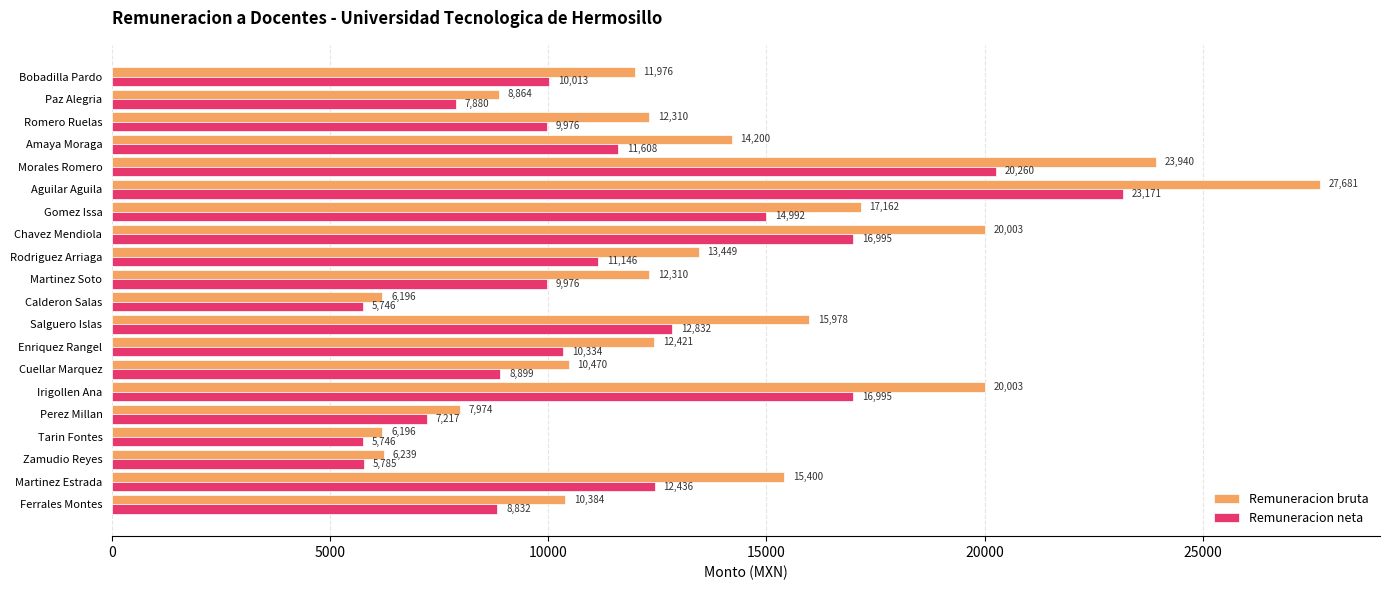

The value of Remuneracion neta at Amaya Moraga is 11608.3. True or false?

True